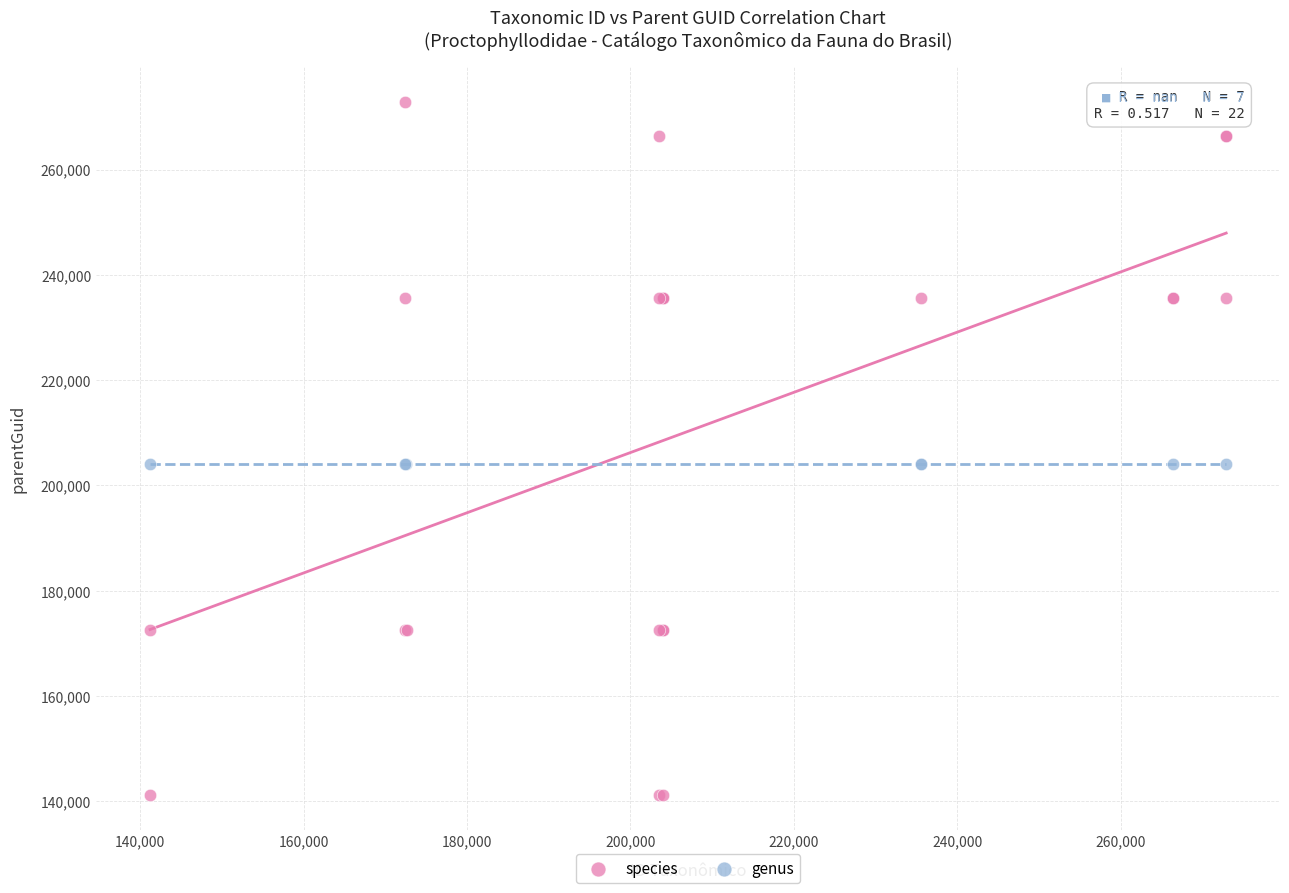

Which series contains the highest Y value?

species